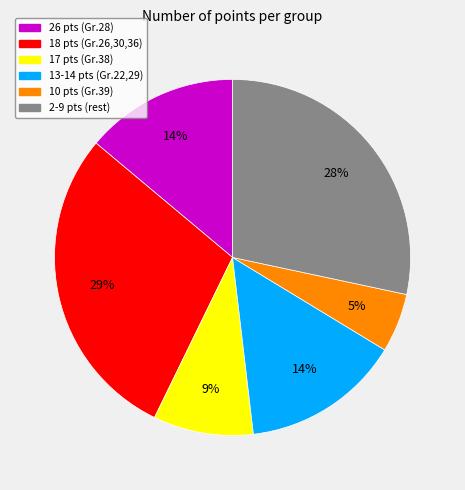

Is it true that 17 pts (Gr.38) is 9% of the pie?

True